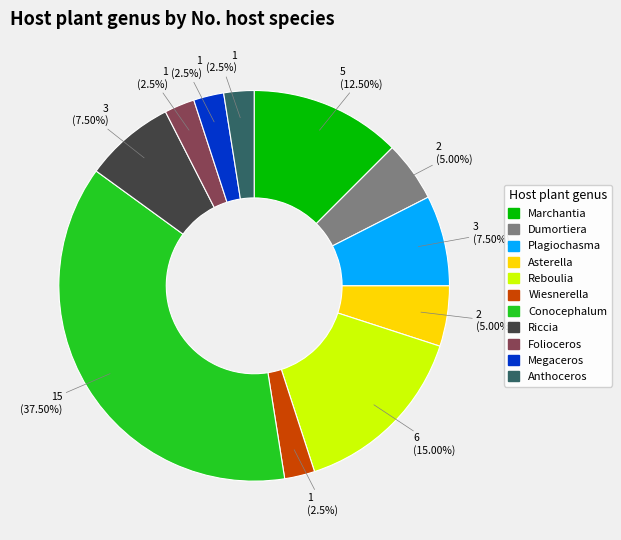

To the nearest percent, what is the difference between the Conocephalum and Anthoceros slice percentages?

35%